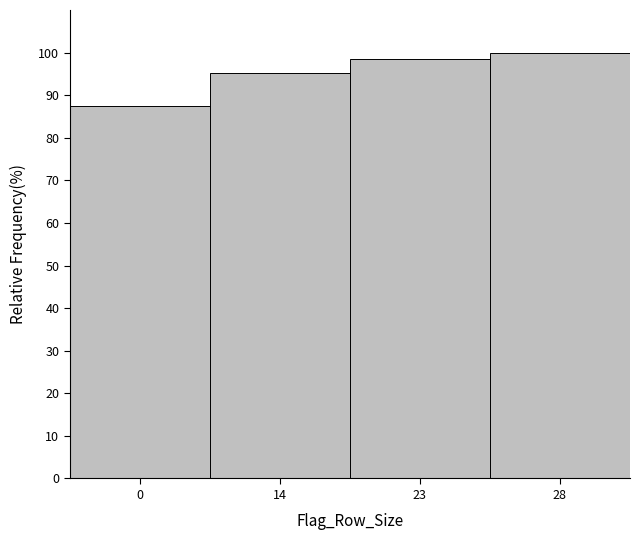

Reading left to right, list all the values displayed in this chart.

87.5	95.3	98.4	100.0